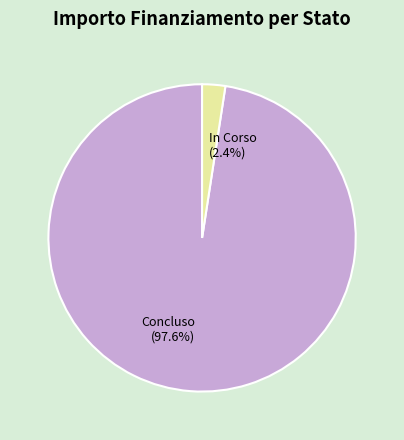

To the nearest percent, what is the difference between the largest and smallest slice percentages?

95%